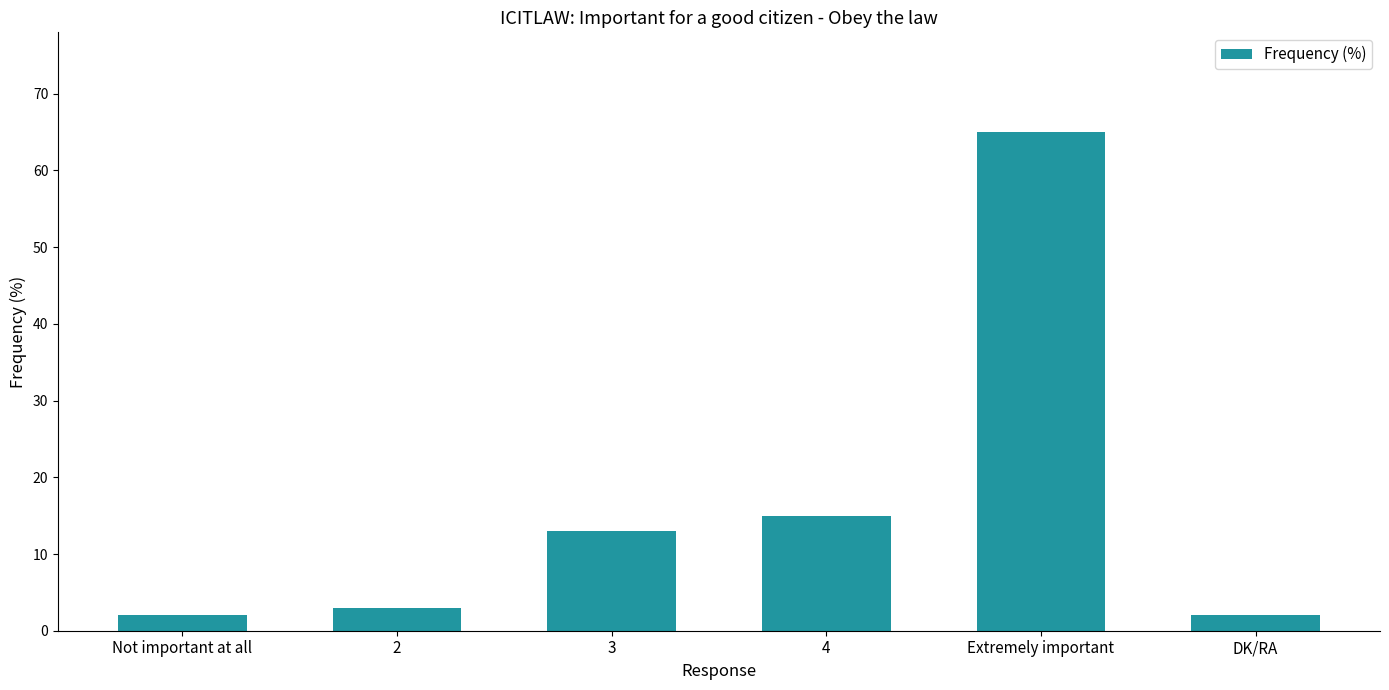

Read the value at 3, to the nearest 10.

10